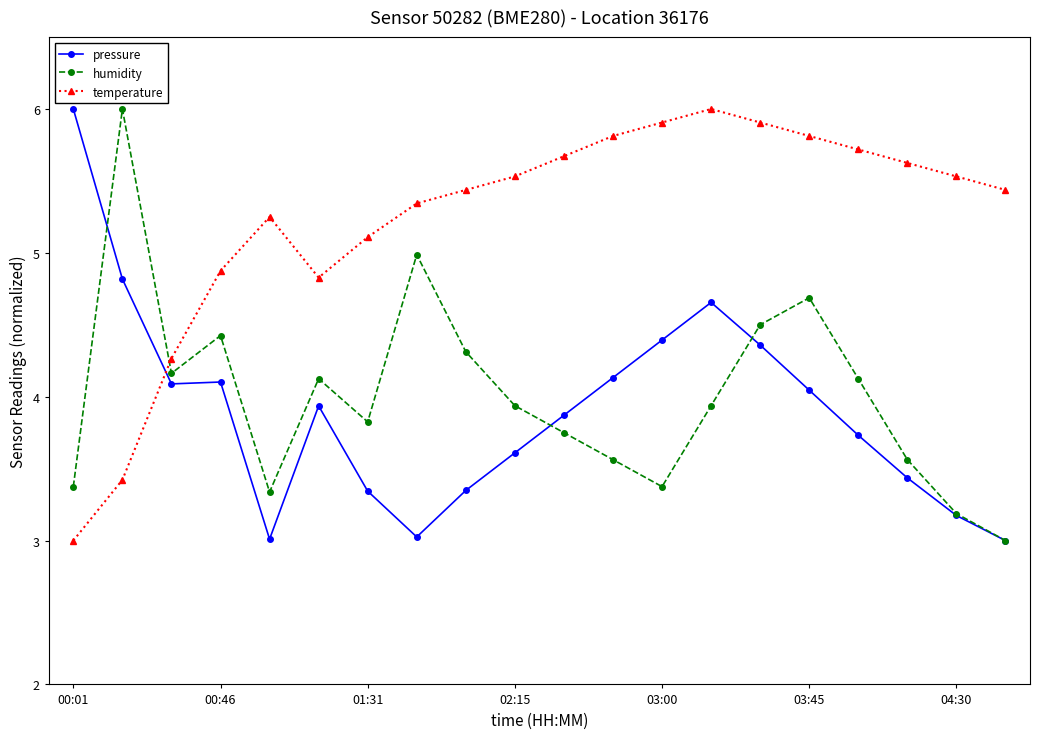

What is the sum of all temperature values?

104.5